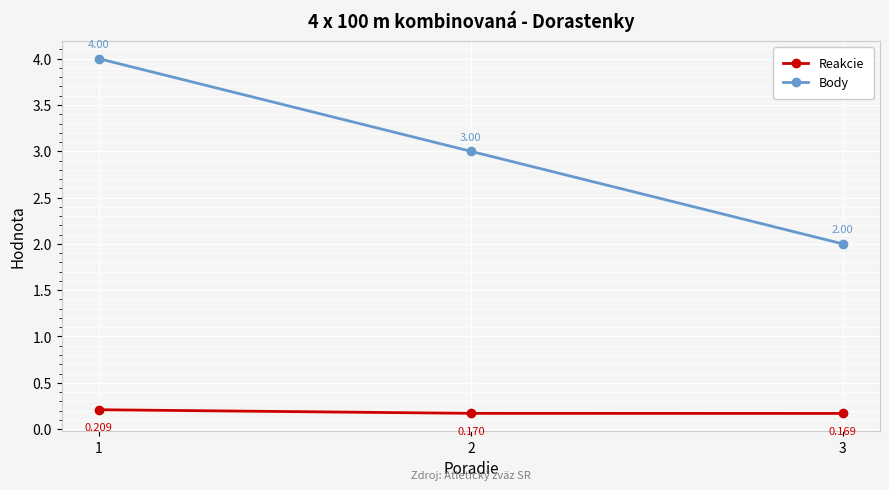

How many lines are shown in the chart?

2